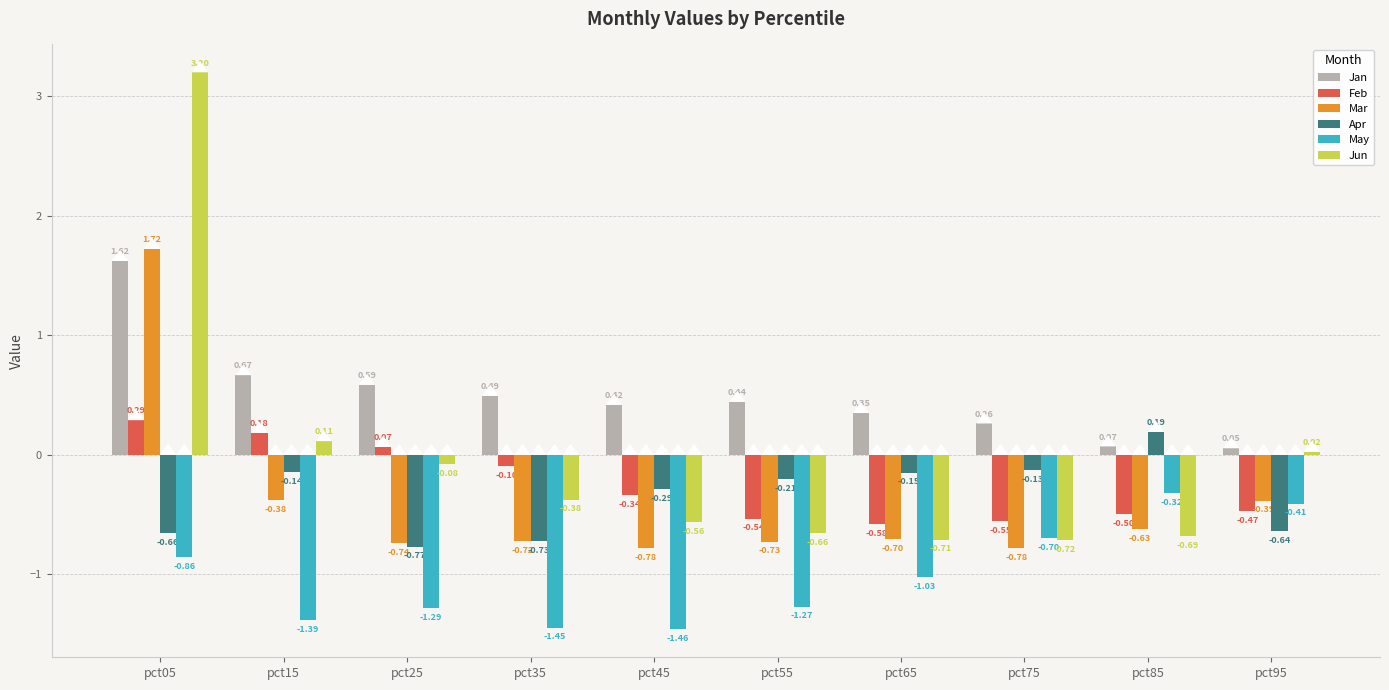

Where is Jun nearest to the value 1?

pct15